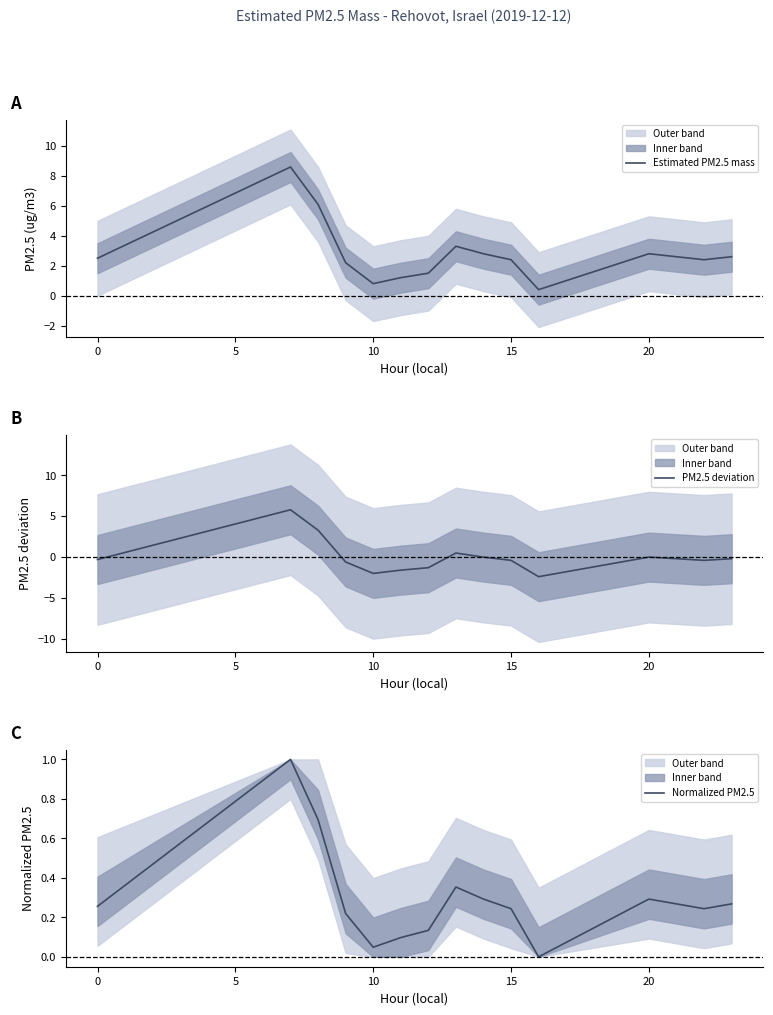

What is the maximum value for Normalized PM2.5?

1.0